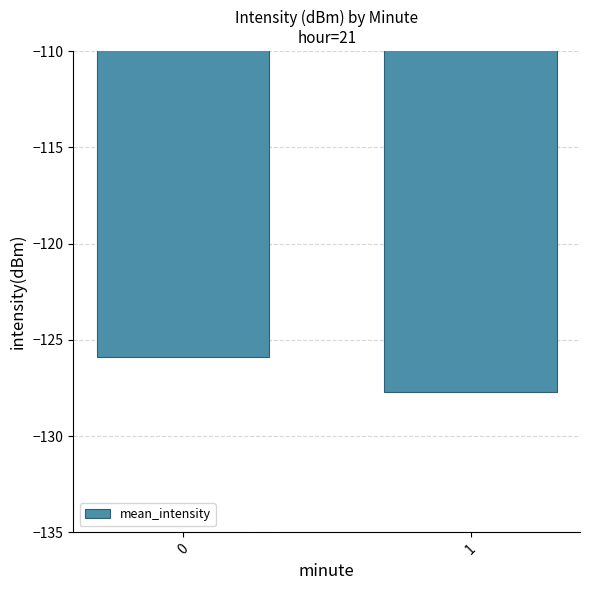

What is the minimum value shown in the chart?

-127.7